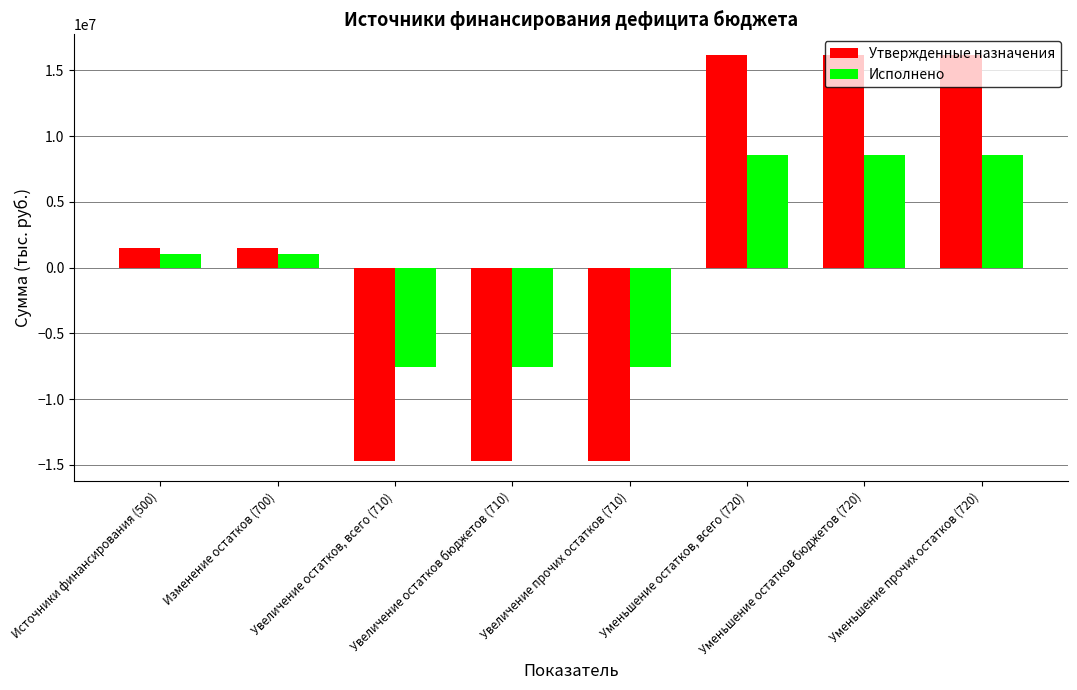

Where does the Исполнено series first go above 1038163?

Источники финансирования (500)